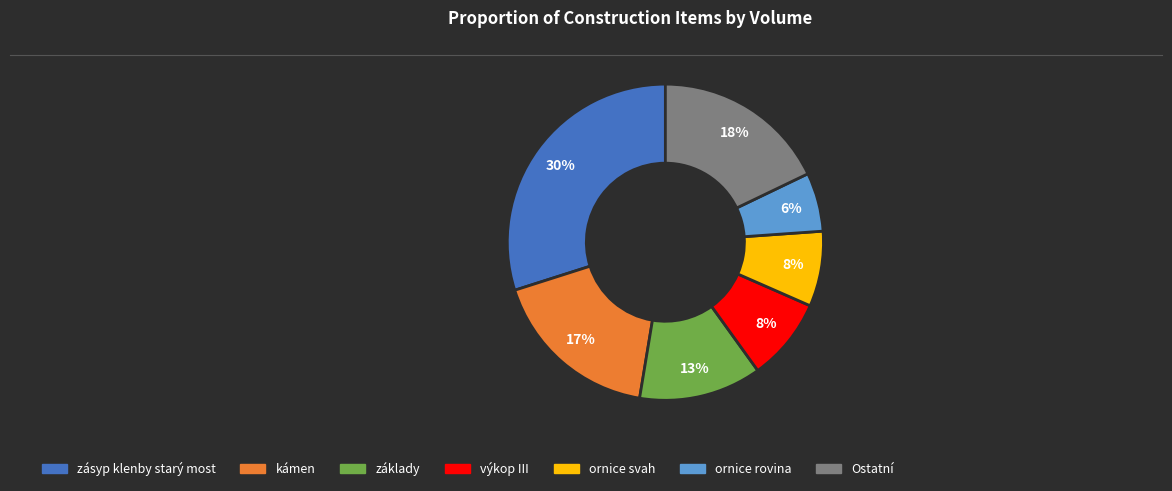

Is there a majority slice in this chart?

No